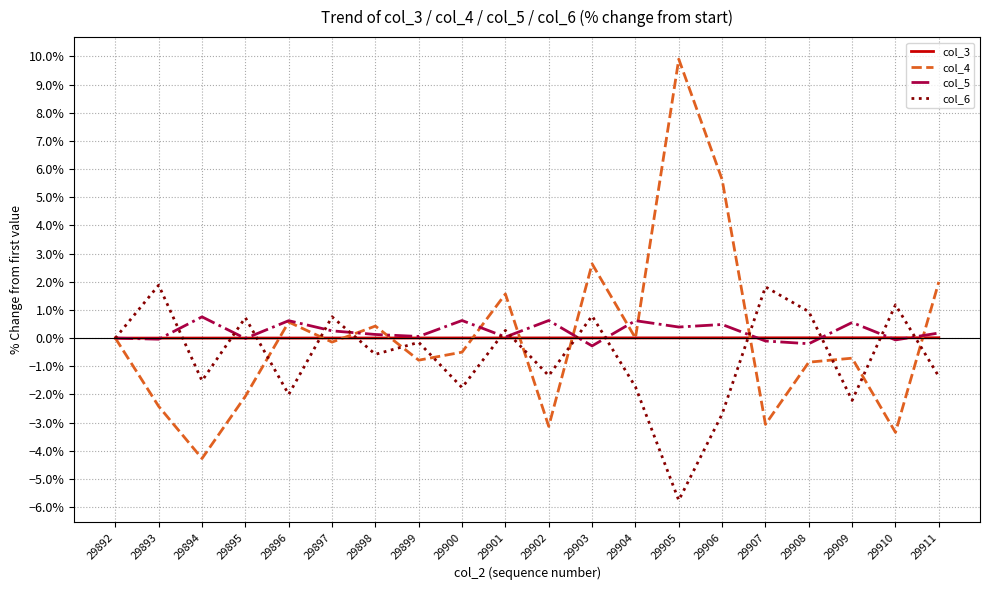

True or false: col_6 has a value of -1.4 at 29911.

True